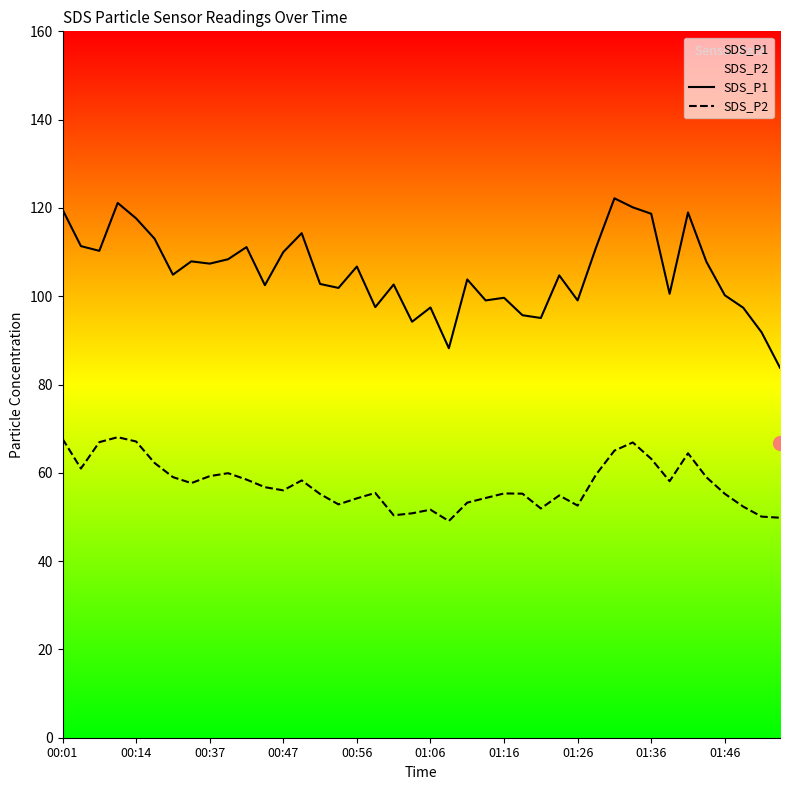

What is the greatest value displayed?

122.2